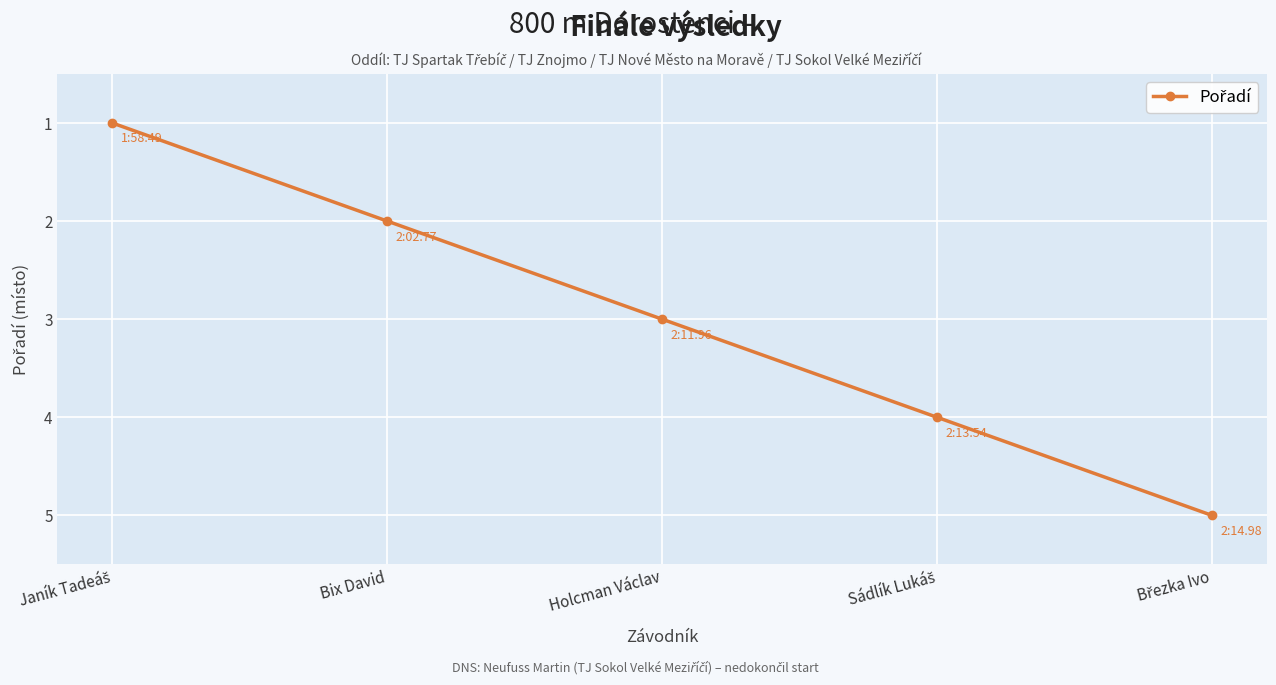

What is the difference between the maximum and minimum values?

4